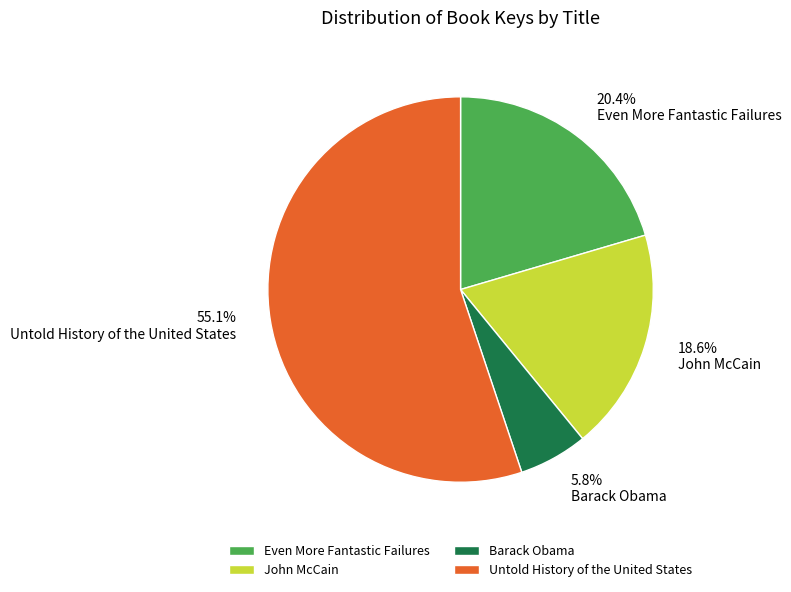

Combined, do Untold History of the United States and John McCain account for over 50%?

Yes